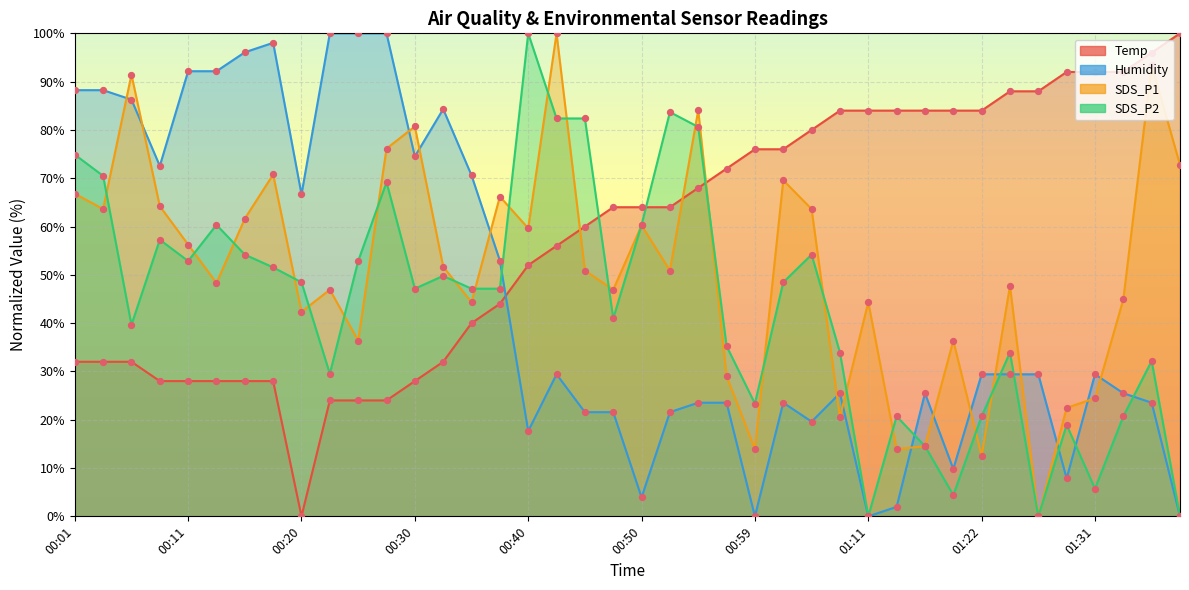

Which series contains the highest Y value?

Temp